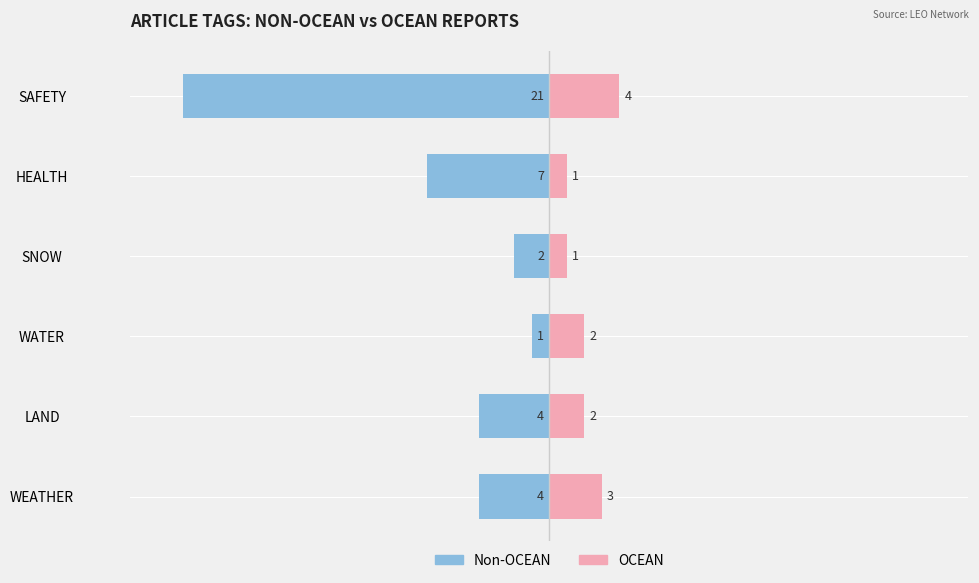

At HEALTH, list the series in order from largest to smallest.

OCEAN, Non-OCEAN